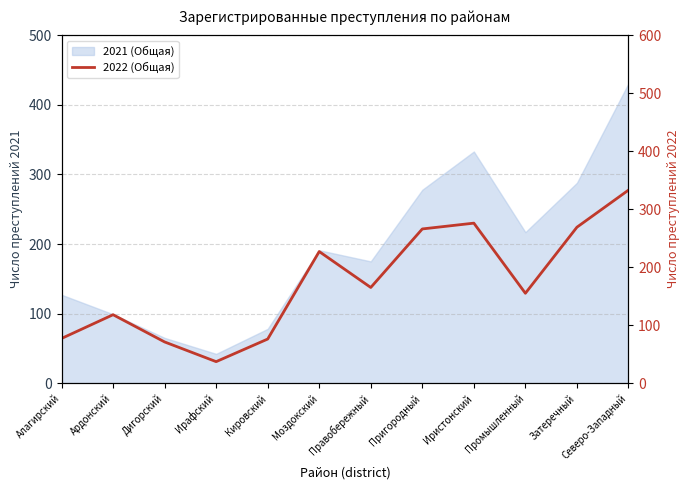

How many points are higher than both their immediate neighbors (excluding endpoints)?

3